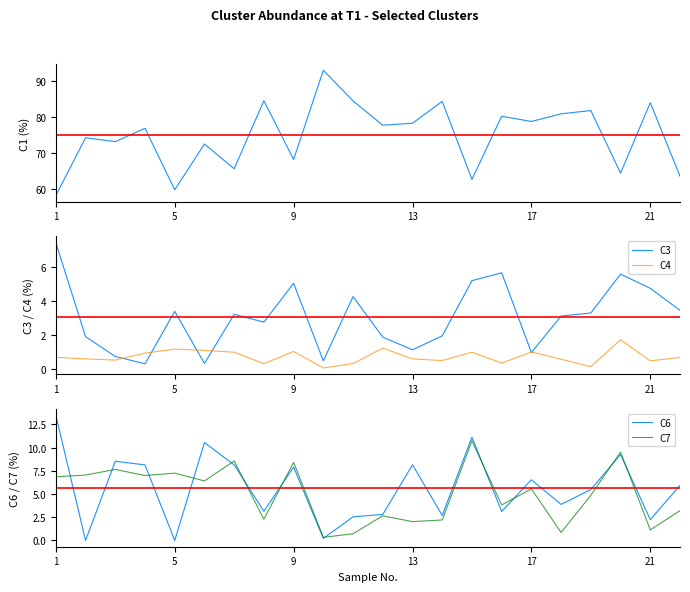

In C4, how many points are lower than both neighbors (excluding endpoints)?

7